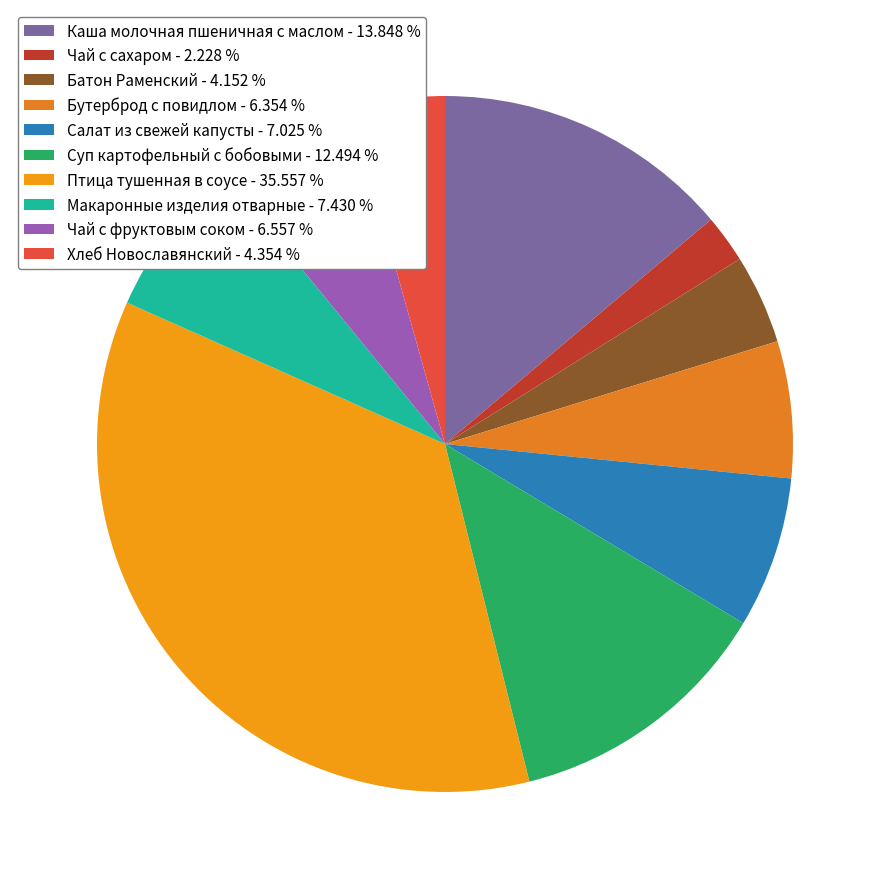

Is there a majority slice in this chart?

No